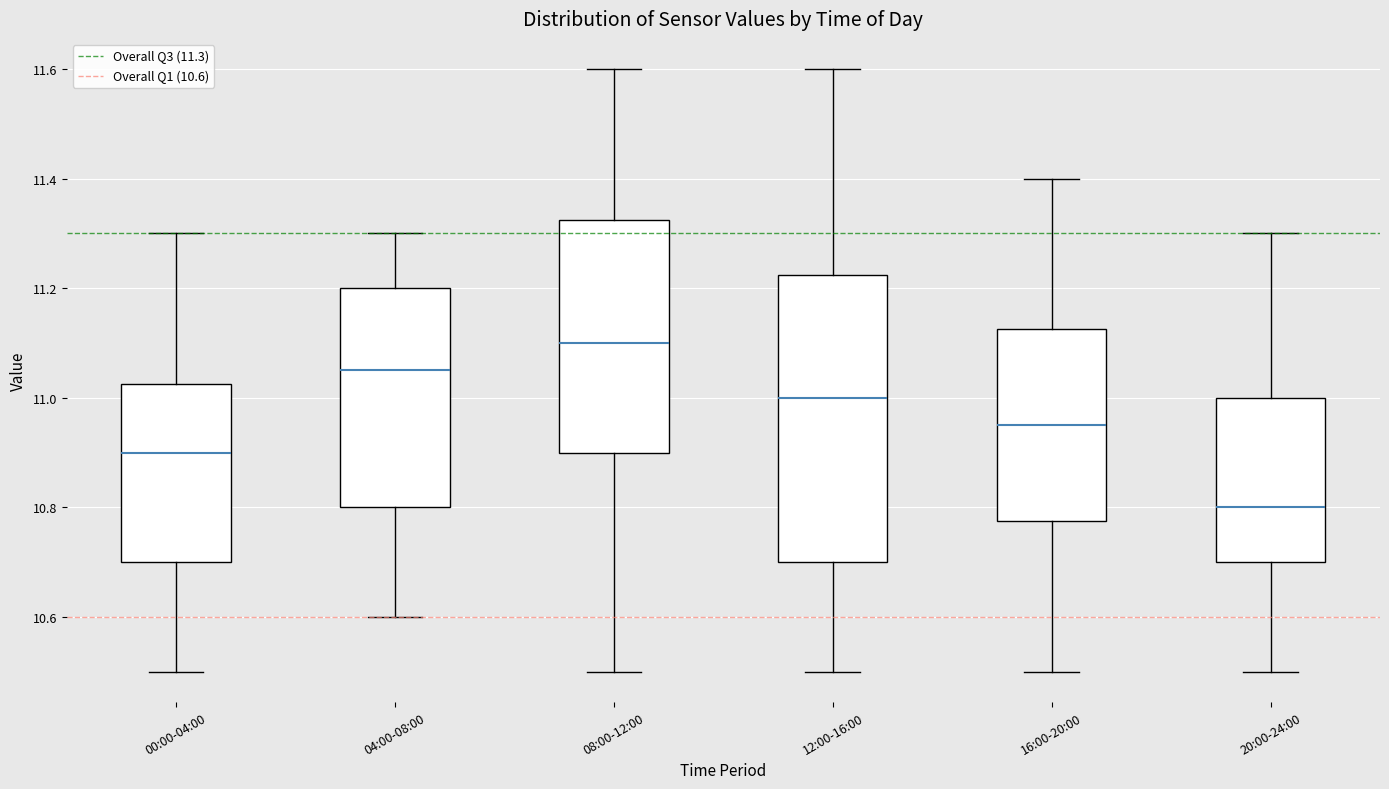

Which box is the tallest, from its lower edge to its upper edge?

12:00-16:00